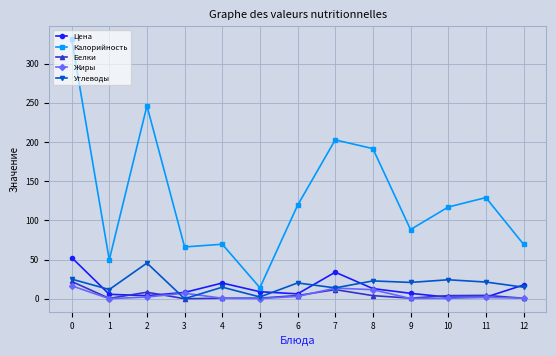

Between 2 and 8, which series saw the biggest shift?

Калорийность